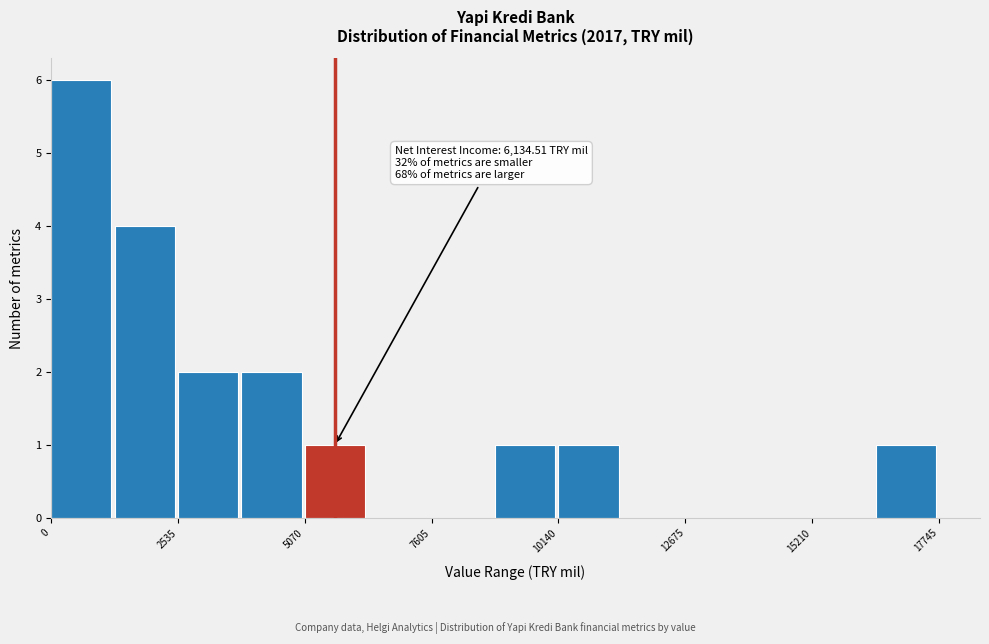

Read against the x-axis, roughly where is the centre of the tallest bar?

500